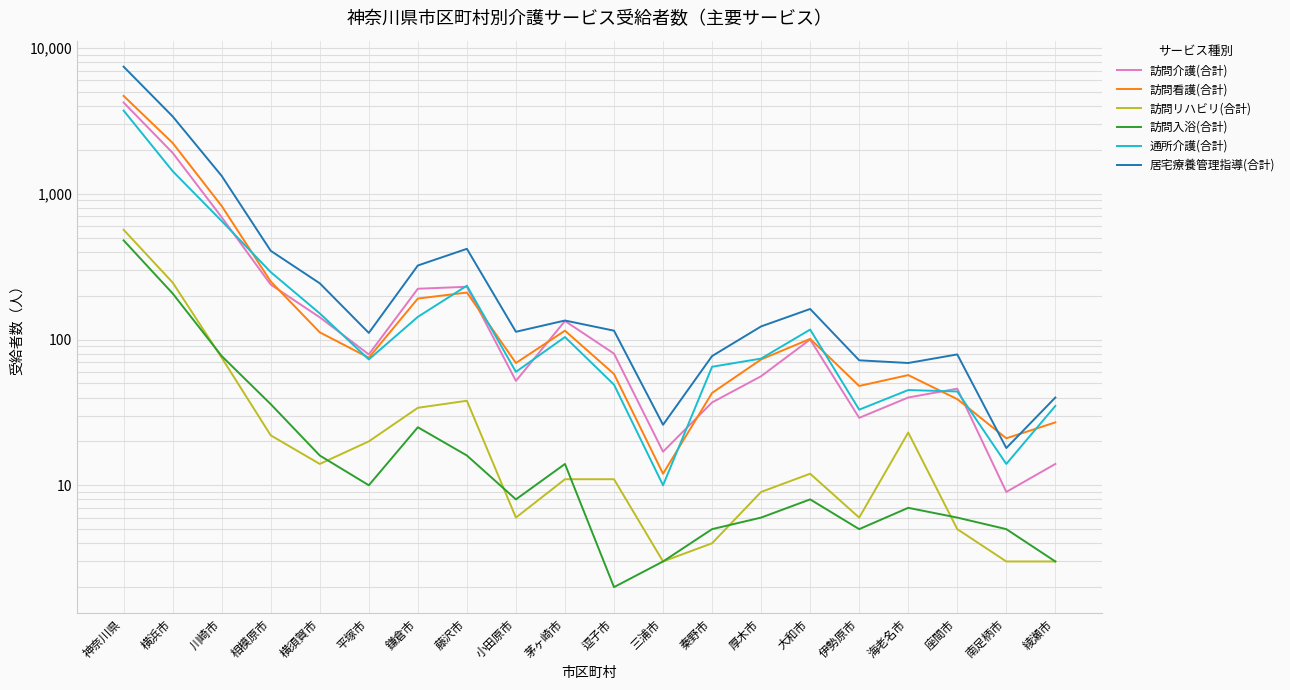

Read the 訪問入浴(合計) value at 伊勢原市.

5